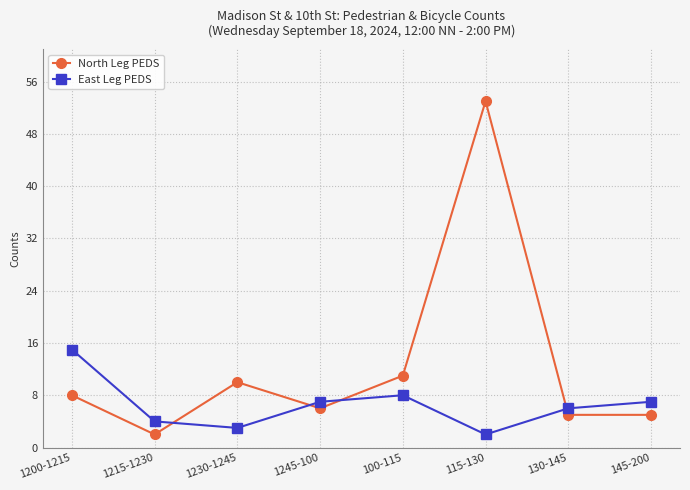

After their last crossing, which series has the higher values: North Leg PEDS or East Leg PEDS?

East Leg PEDS